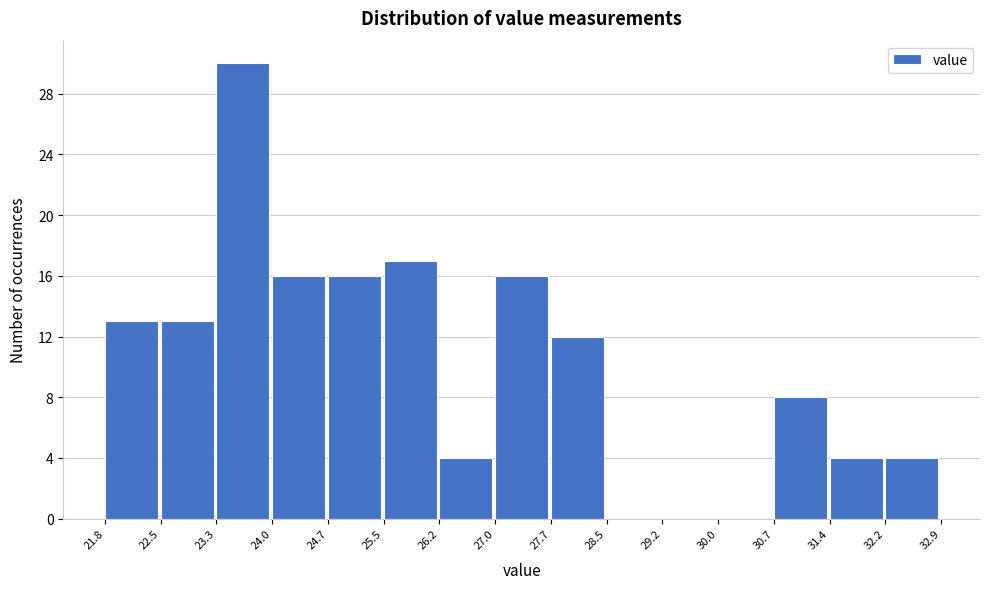

Reading left to right, transcribe this chart: for each bar, give the range it covers on the x-axis and its height. The values are not printed on the chart, so give them approximately, as read against the axis.

21.8 to 22.5: 13
22.5 to 23.3: 13
23.3 to 24.0: 30
24.0 to 24.7: 16
24.7 to 25.5: 16
25.5 to 26.2: 17
26.2 to 27.0: 4
27.0 to 27.7: 16
27.7 to 28.5: 12
28.5 to 29.2: 0
29.2 to 30.0: 0
30.0 to 30.7: 0
30.7 to 31.4: 8
31.4 to 32.2: 4
32.2 to 32.9: 4